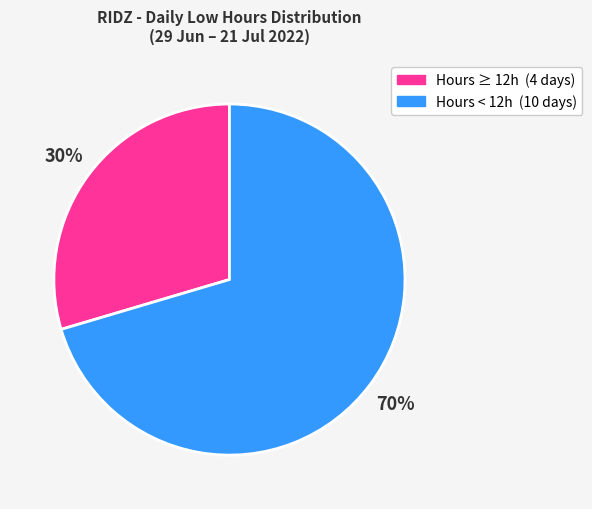

Does any single category account for the majority?

Yes